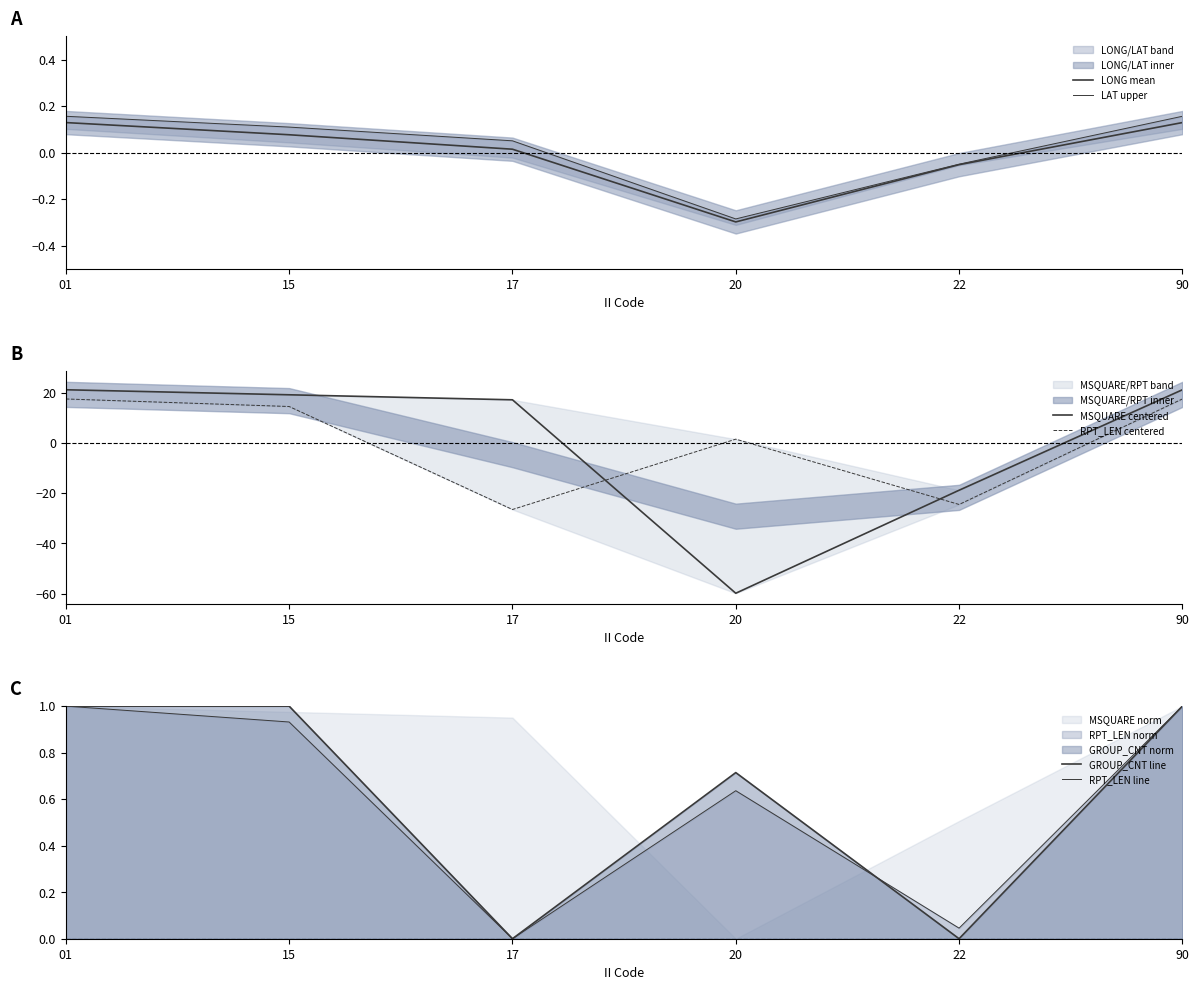

Where do GROUP_CNT line and LAT upper first cross each other?

15 and 17